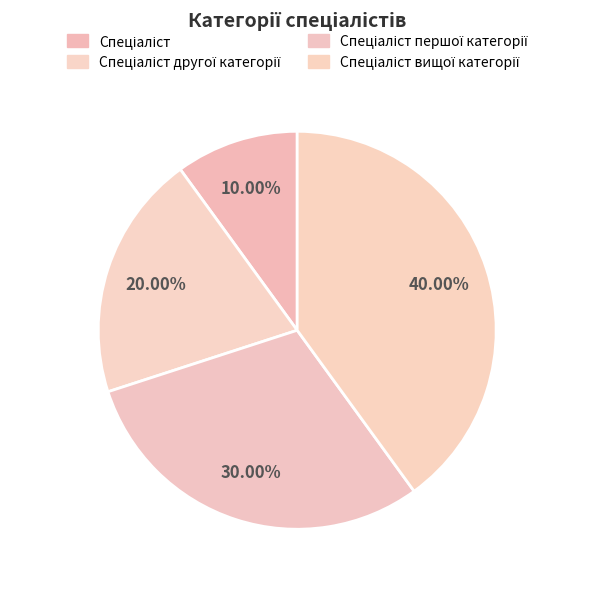

To the nearest percent, what is the average slice percentage?

25%